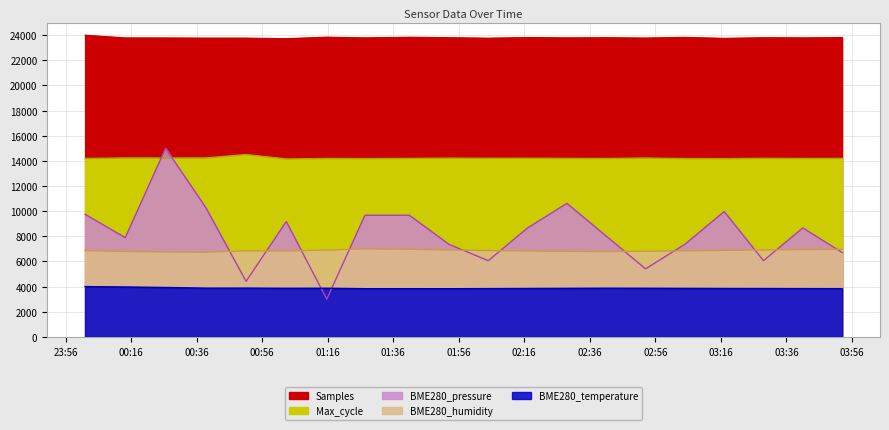

Which label corresponds to the smallest value in the chart?

2022/07/29 01:15:43